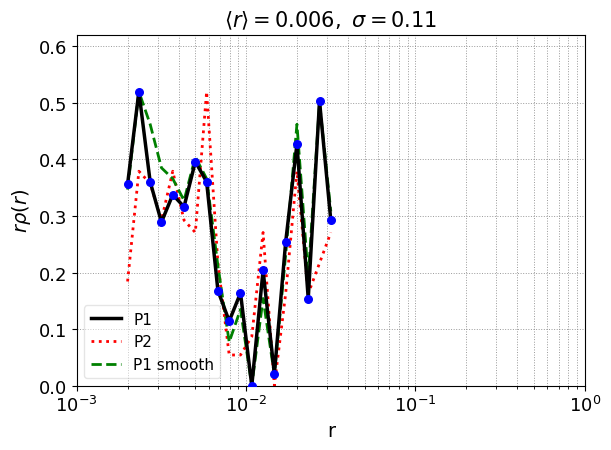

Which series has the largest total across all categories?

P1 smooth